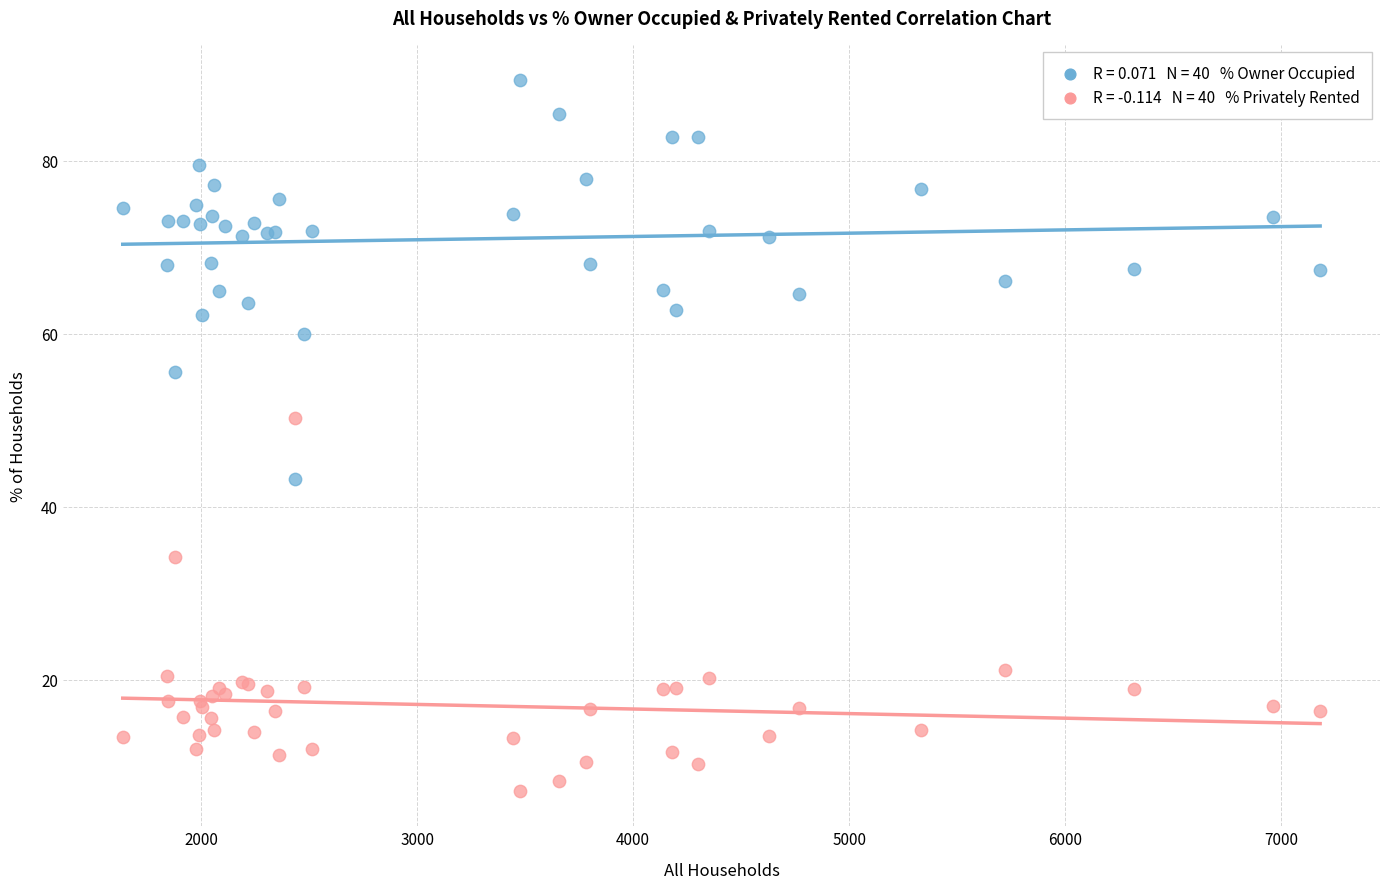

Across all series, what Y value is closest to 48?

50.3